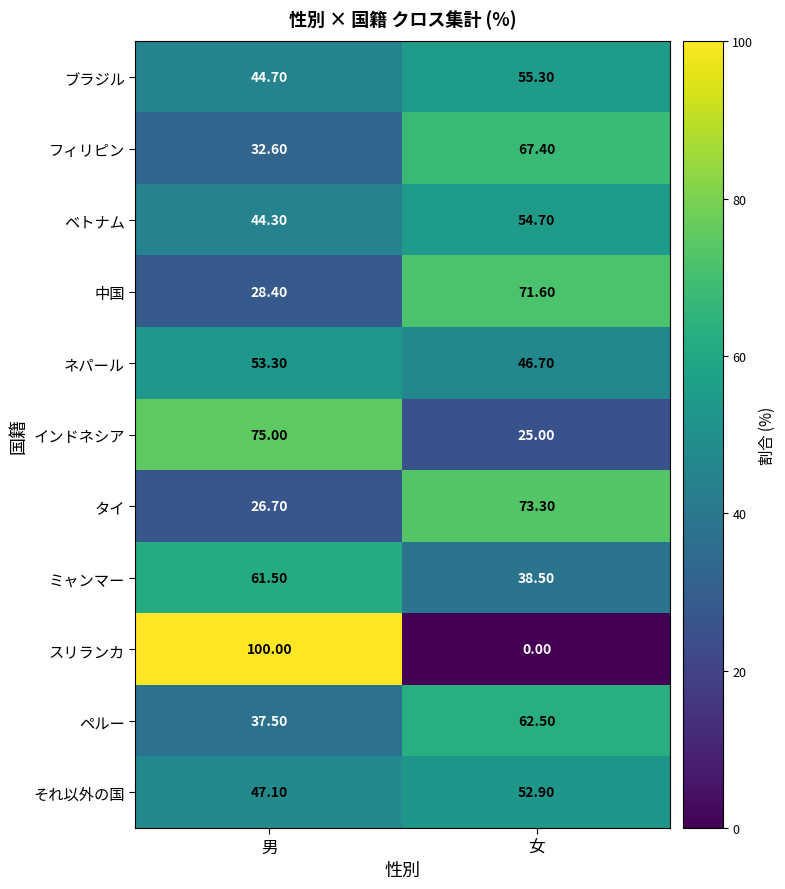

What is the sum of the フィリピン values at 男 and 女?

100.0